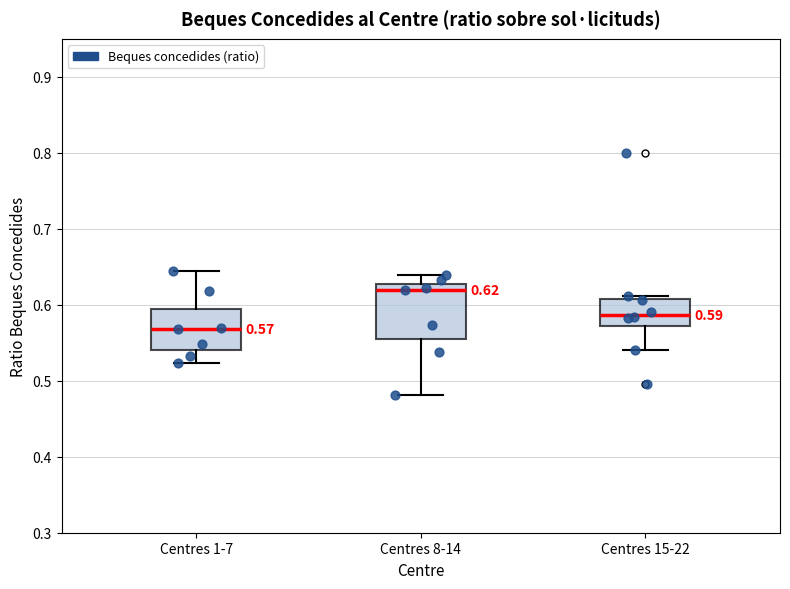

Comparing the boxes themselves (not the whiskers), which one is the tallest?

Centres 8-14